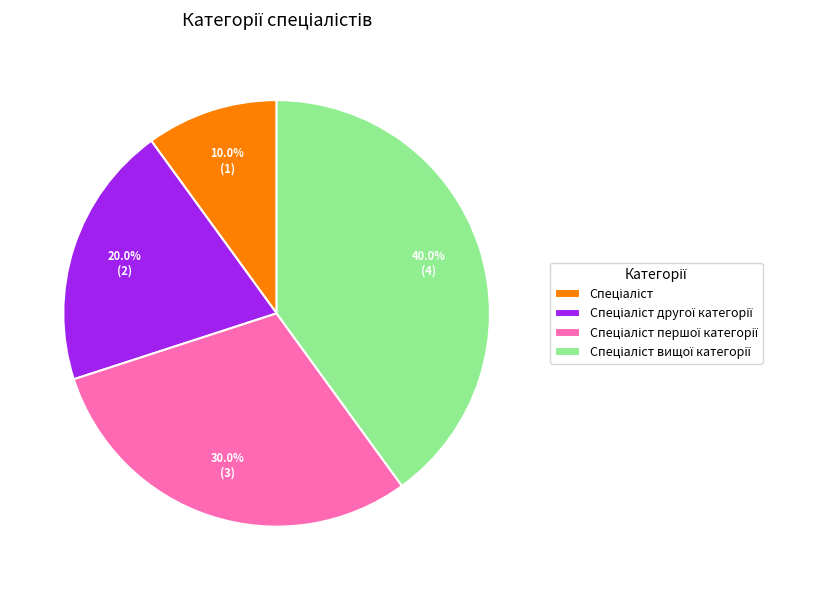

Is there a majority slice in this chart?

No